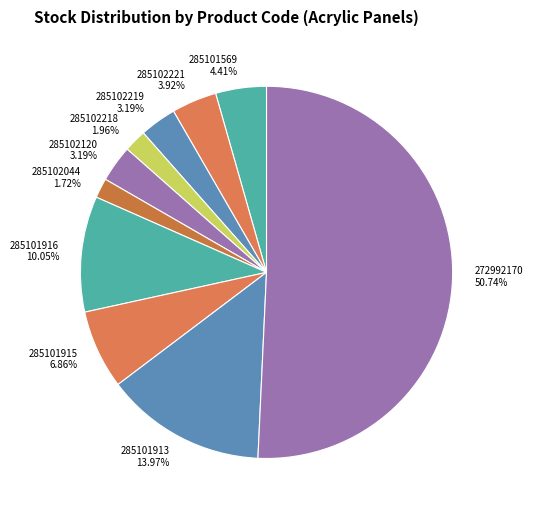

Count the number of slices in the pie.

10